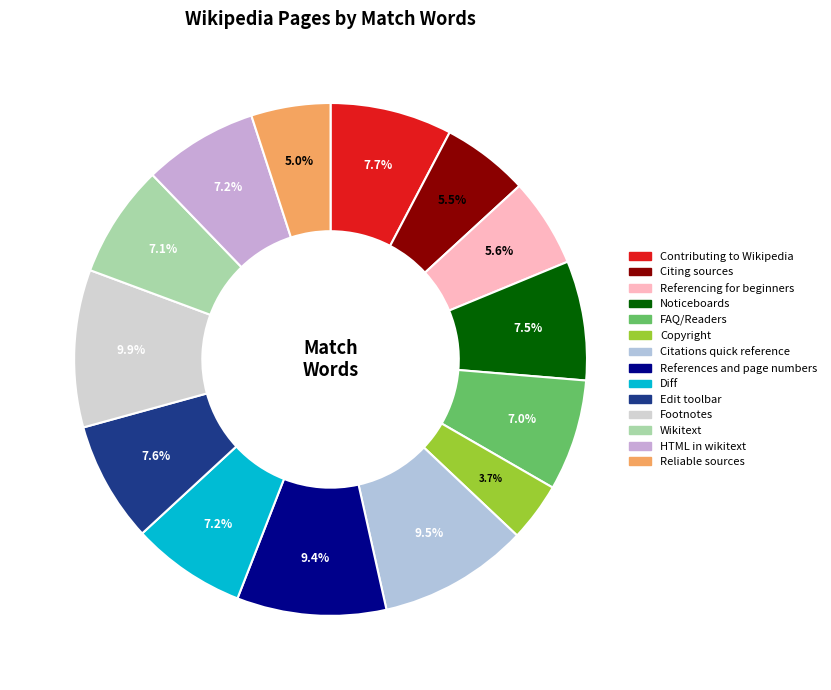

Does any single category account for the majority?

No